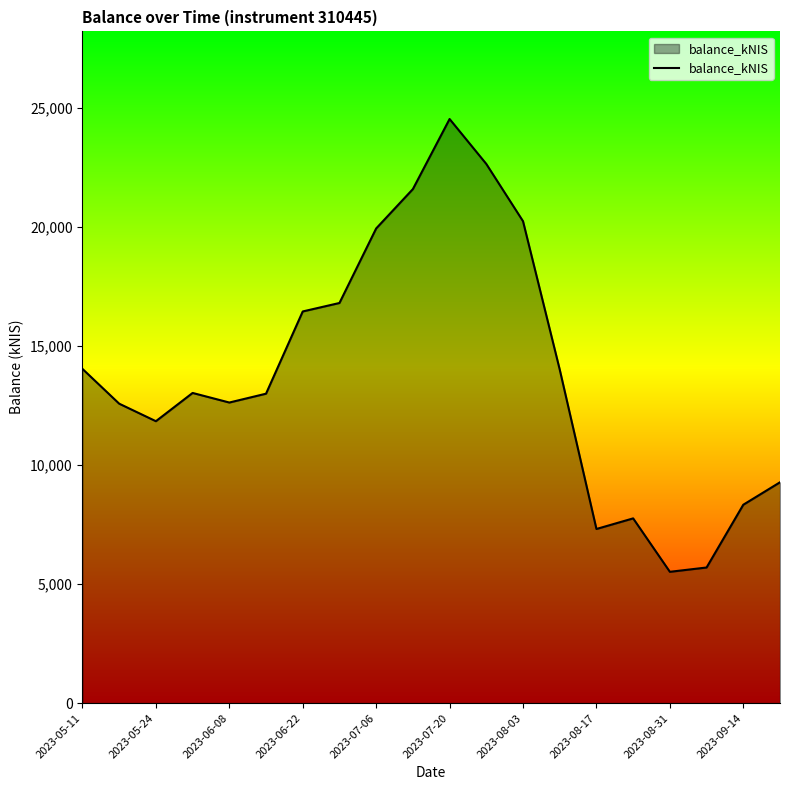

What is the maximum value shown in the chart?

24521.8